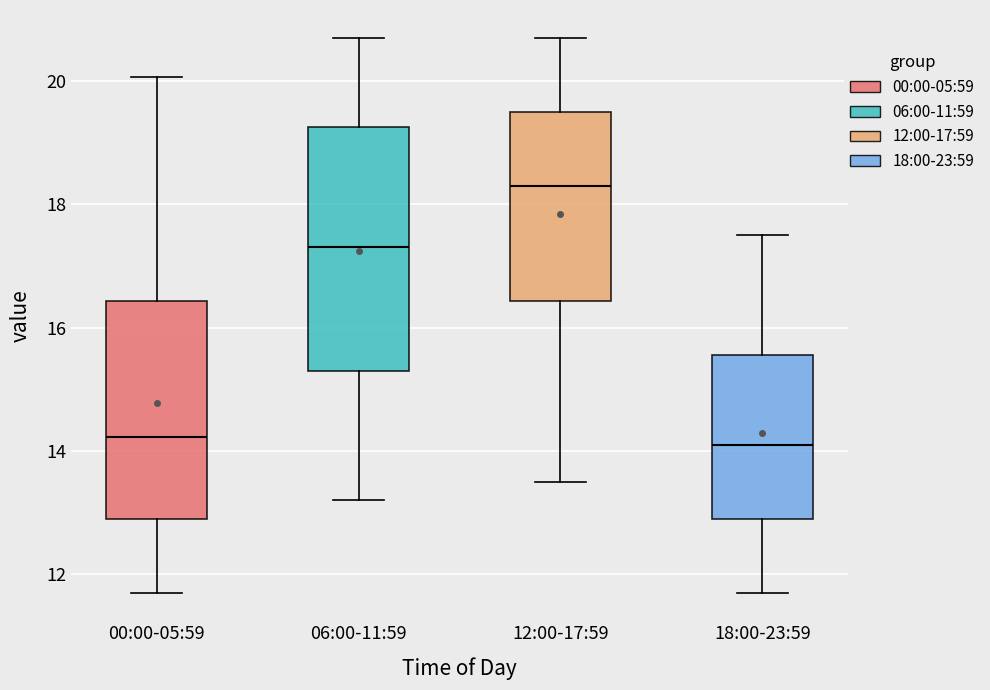

Where does the lower whisker of the box for 06:00-11:59 end on the y-axis? The values are not printed on the chart, so give them approximately, as read against the axis.

13.2